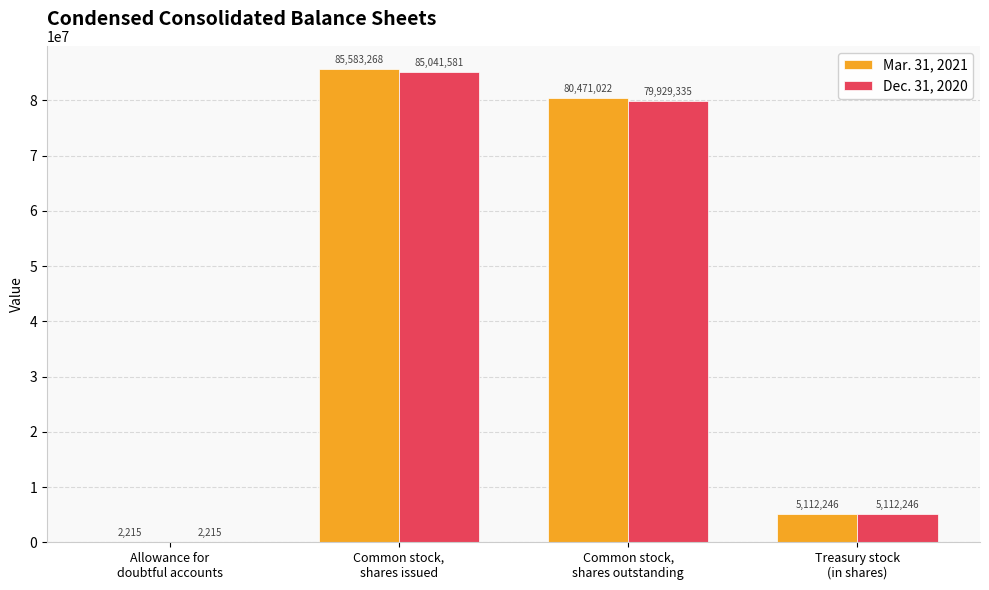

What is the maximum value for Mar. 31, 2021?

85583268